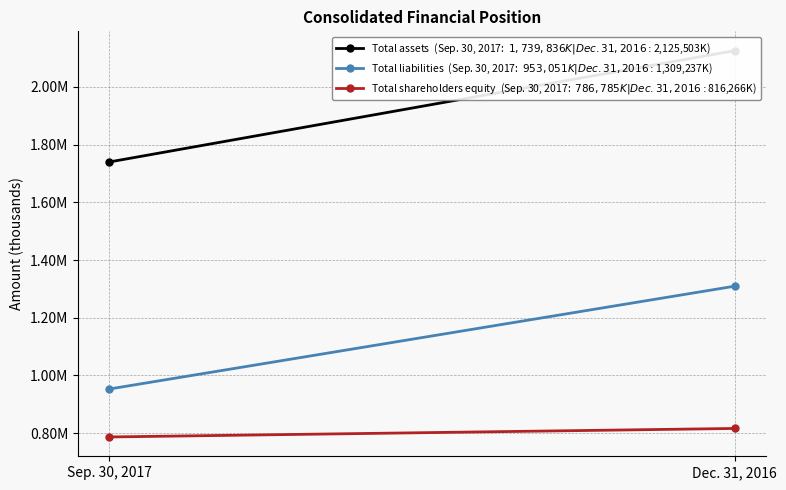

What is the label of the 1st point from the left?

Sep. 30, 2017